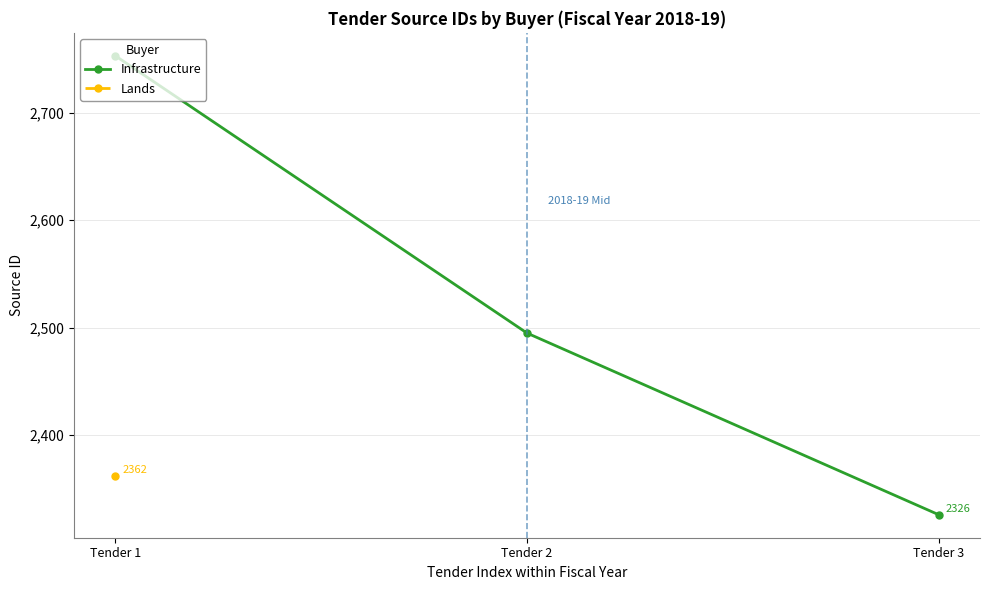

Rank the categories by value from highest to lowest.

Tender 1, Tender 2, Tender 3